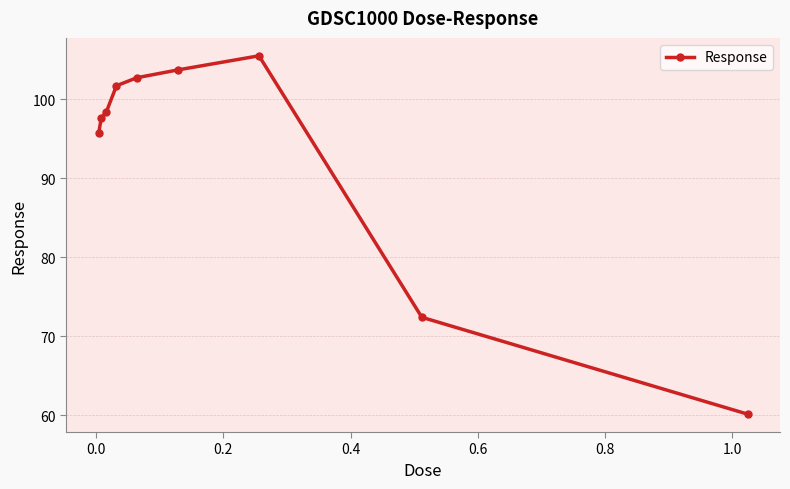

True or false: the data has more than 0 interior local peaks.

True